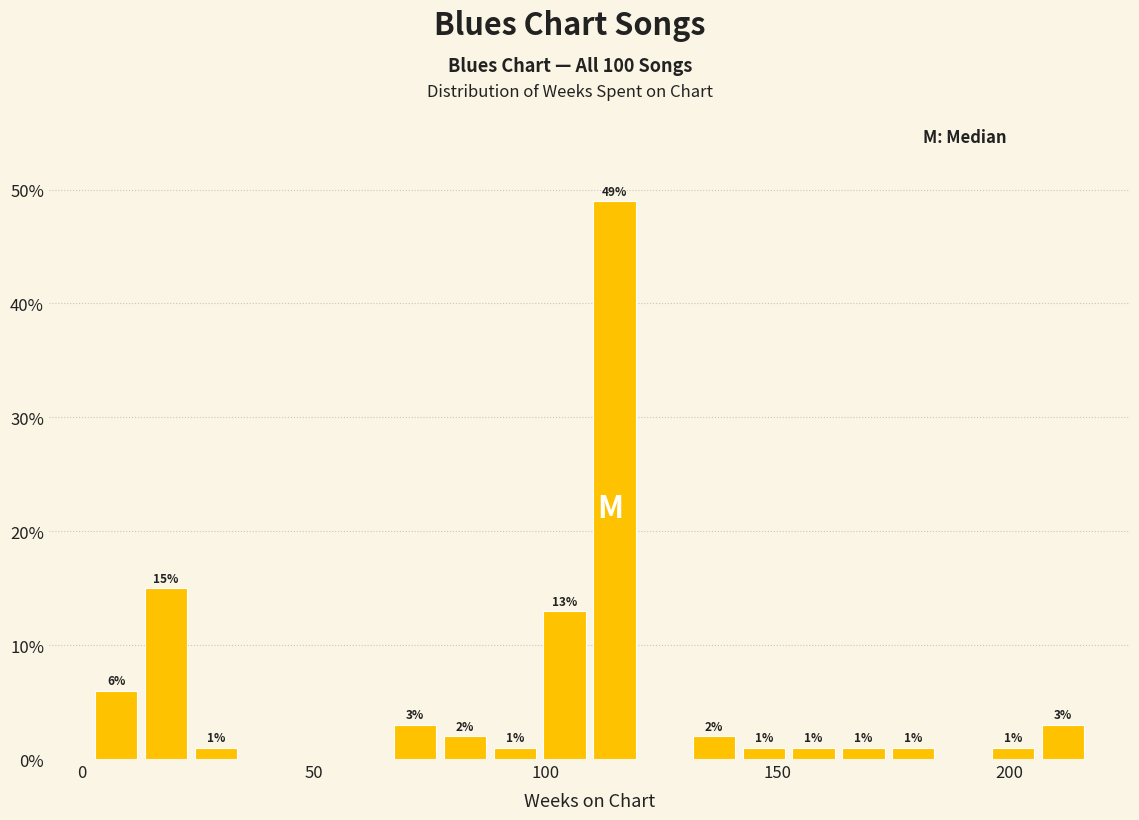

Around what value on the x-axis is the tallest bar? Give the approximate position of its centre, as read against the axis.

115